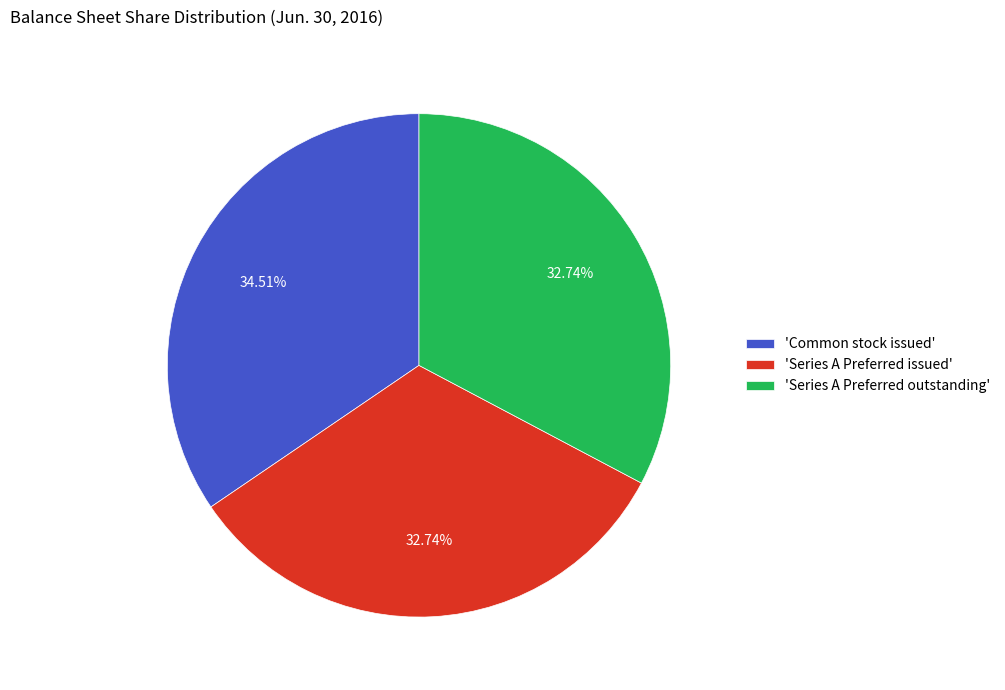

Does 'Common stock issued' represent more than half of the total?

No